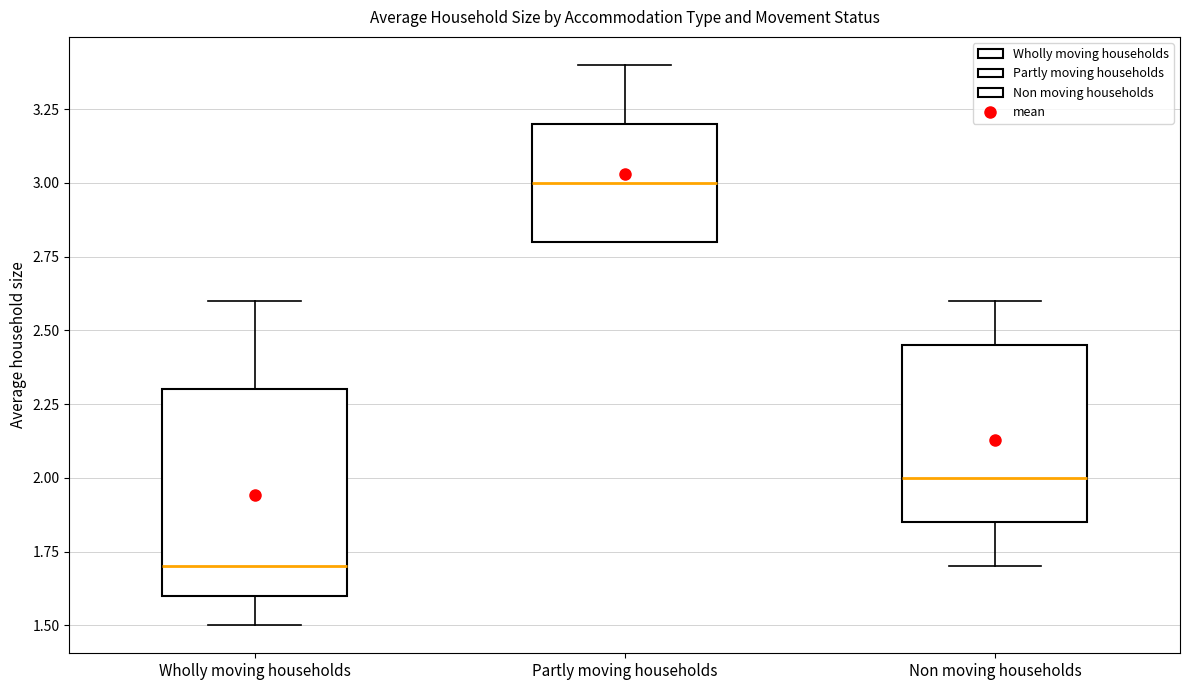

Reading left to right, read every box against the y-axis: the position of its median line, the range the box covers, and the ends of its whiskers. The values are not printed on the chart, so give them approximately, as read against the axis.

Wholly moving households: median 1.70, box 1.60 to 2.30, whiskers 1.50 to 2.60
Partly moving households: median 3.00, box 2.80 to 3.20, whiskers 2.80 to 3.40
Non moving households: median 2.00, box 1.85 to 2.45, whiskers 1.70 to 2.60